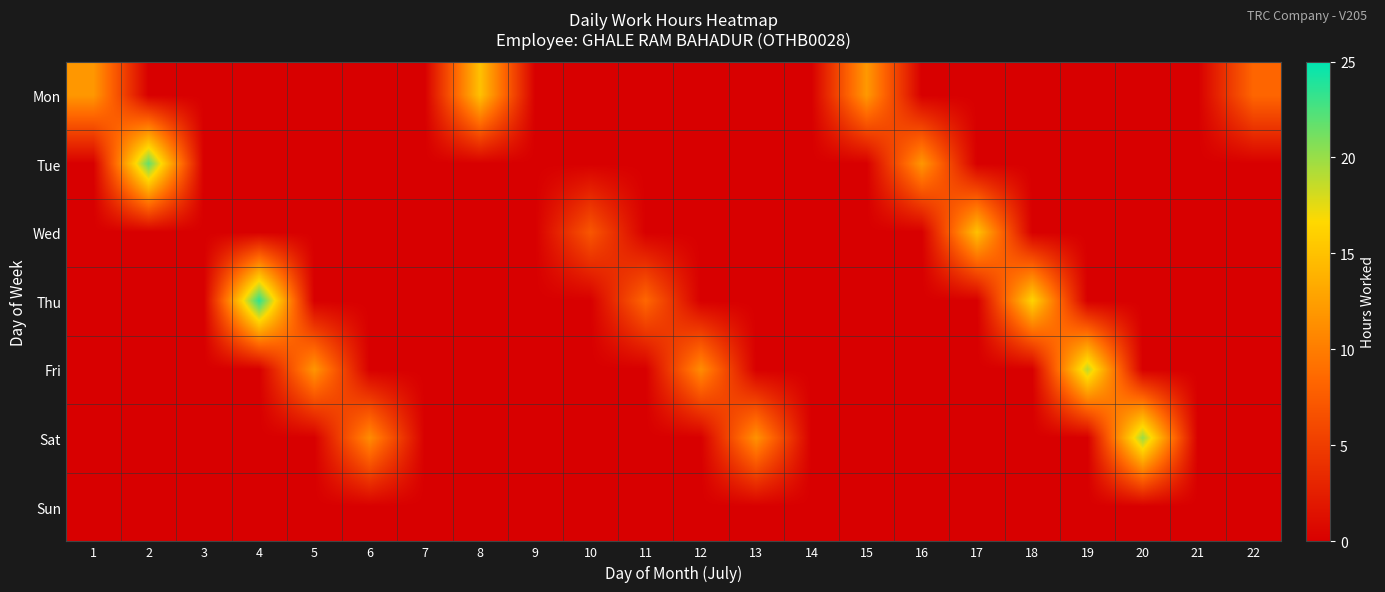

Reading right to left, what are all the values shown in this chart?

Mon: 22=8.3	21=0.0	20=0.0	19=0.0	18=0.0	17=0.0	16=0.0	15=12.1	14=0.0	13=0.0	12=0.0	11=0.0	10=0.0	9=0.0	8=15.0	7=0.0	6=0.0	5=0.0	4=0.0	3=0.0	2=0.0	1=12.0
Tue: 22=0.0	21=0.0	20=0.0	19=0.0	18=0.0	17=0.0	16=11.9	15=0.0	14=0.0	13=0.0	12=0.0	11=0.0	10=0.0	9=0.0	8=0.0	7=0.0	6=0.0	5=0.0	4=0.0	3=0.0	2=21.7	1=0.0
Wed: 22=0.0	21=0.0	20=0.0	19=0.0	18=0.0	17=14.9	16=0.0	15=0.0	14=0.0	13=0.0	12=0.0	11=0.0	10=7.1	9=0.0	8=0.0	7=0.0	6=0.0	5=0.0	4=0.0	3=0.0	2=0.0	1=0.0
Thu: 22=0.0	21=0.0	20=0.0	19=0.0	18=16.3	17=0.0	16=0.0	15=0.0	14=0.0	13=0.0	12=0.0	11=8.4	10=0.0	9=0.0	8=0.0	7=0.0	6=0.0	5=0.0	4=23.5	3=0.0	2=0.0	1=0.0
Fri: 22=0.0	21=0.0	20=0.0	19=18.9	18=0.0	17=0.0	16=0.0	15=0.0	14=0.0	13=0.0	12=11.2	11=0.0	10=0.0	9=0.0	8=0.0	7=0.0	6=0.0	5=11.8	4=0.0	3=0.0	2=0.0	1=0.0
Sat: 22=0.0	21=0.0	20=19.9	19=0.0	18=0.0	17=0.0	16=0.0	15=0.0	14=0.0	13=11.6	12=0.0	11=0.0	10=0.0	9=0.0	8=0.0	7=0.0	6=11.1	5=0.0	4=0.0	3=0.0	2=0.0	1=0.0
Sun: 22=0.0	21=0.0	20=0.0	19=0.0	18=0.0	17=0.0	16=0.0	15=0.0	14=0.0	13=0.0	12=0.0	11=0.0	10=0.0	9=0.0	8=0.0	7=0.0	6=0.0	5=0.0	4=0.0	3=0.0	2=0.0	1=0.0